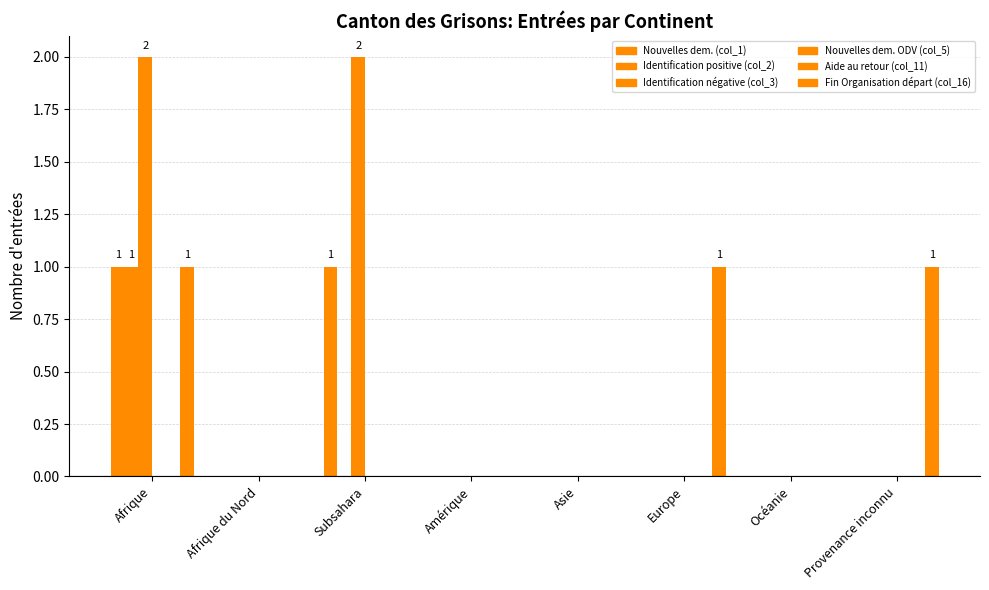

Which series has the largest total across all categories?

Identification négative (col_3)